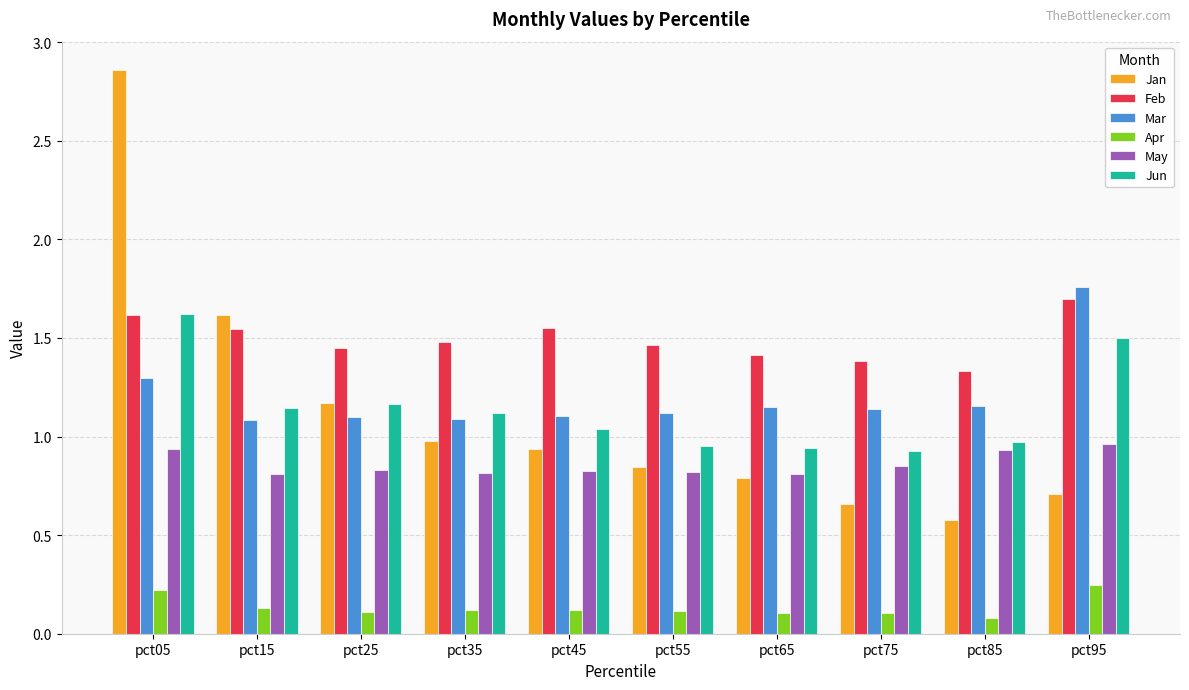

Which series has the largest range (max minus min)?

Jan